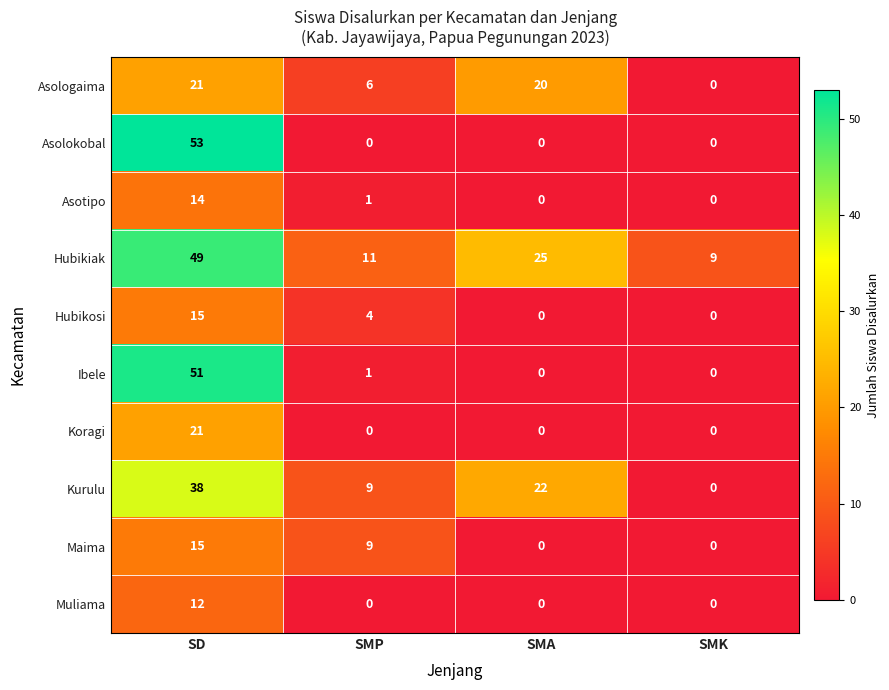

How many series are shown in this chart?

10